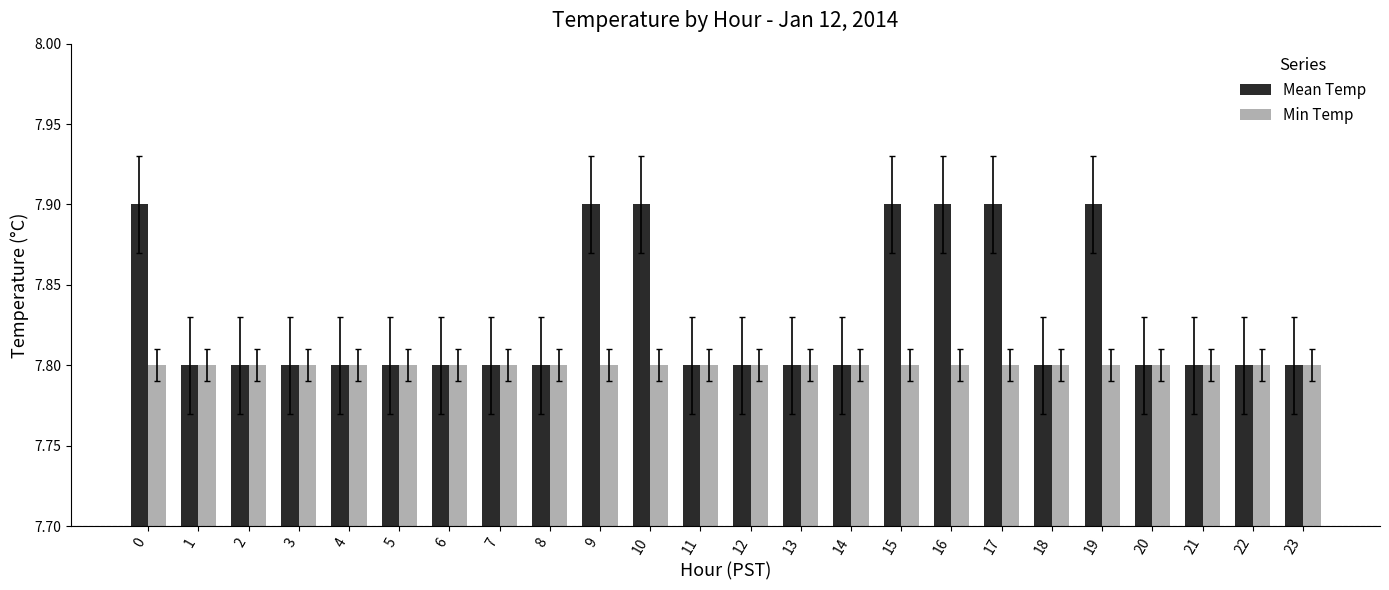

Reading right to left, extract all data points from this chart.

Mean Temp: 23=7.8	22=7.8	21=7.8	20=7.8	19=7.9	18=7.8	17=7.9	16=7.9	15=7.9	14=7.8	13=7.8	12=7.8	11=7.8	10=7.9	9=7.9	8=7.8	7=7.8	6=7.8	5=7.8	4=7.8	3=7.8	2=7.8	1=7.8	0=7.9
Min Temp: 23=7.8	22=7.8	21=7.8	20=7.8	19=7.8	18=7.8	17=7.8	16=7.8	15=7.8	14=7.8	13=7.8	12=7.8	11=7.8	10=7.8	9=7.8	8=7.8	7=7.8	6=7.8	5=7.8	4=7.8	3=7.8	2=7.8	1=7.8	0=7.8